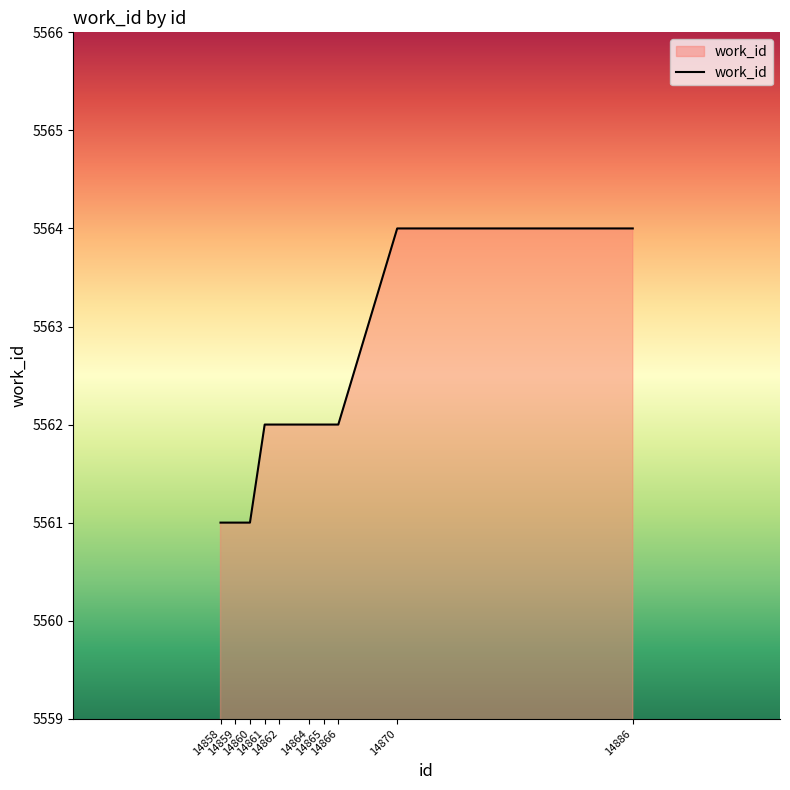

What is the sum of the values at 14870 and 14861?

11126